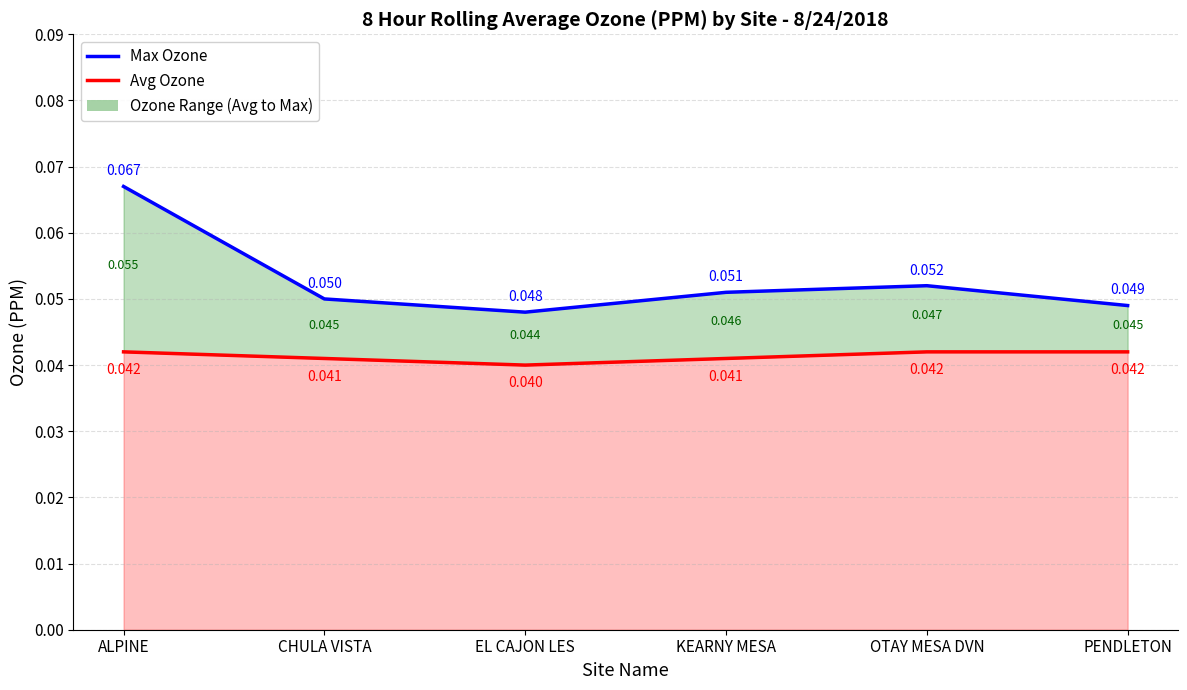

What is the label of the 6th point from the left?

PENDLETON